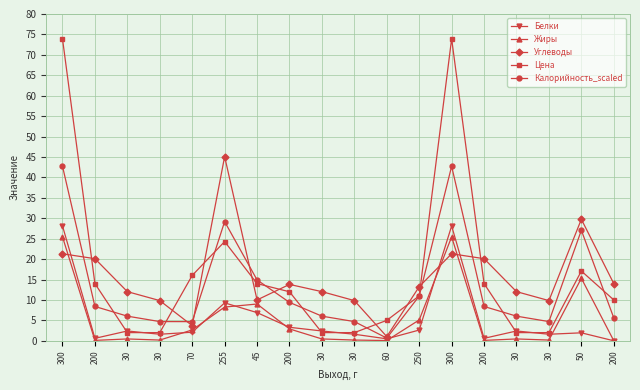

What is the difference between the second highest and second lowest values in the Цена series?

71.9